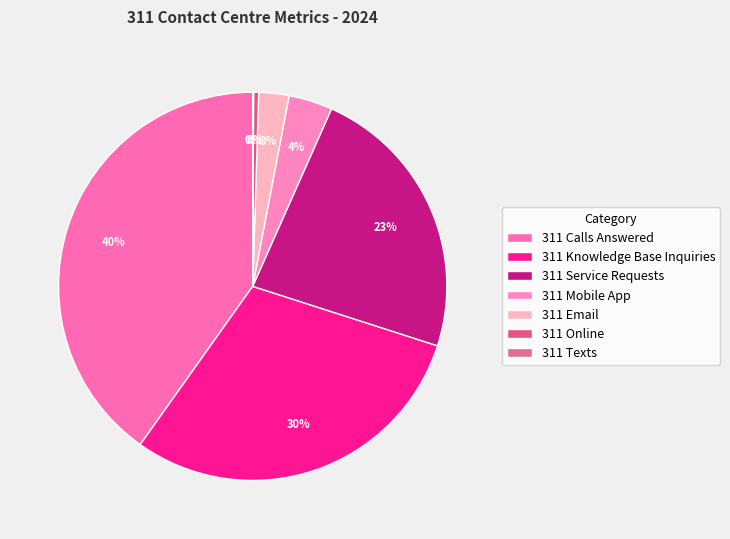

Do 311 Calls Answered and 311 Knowledge Base Inquiries together represent more than half of the pie?

Yes